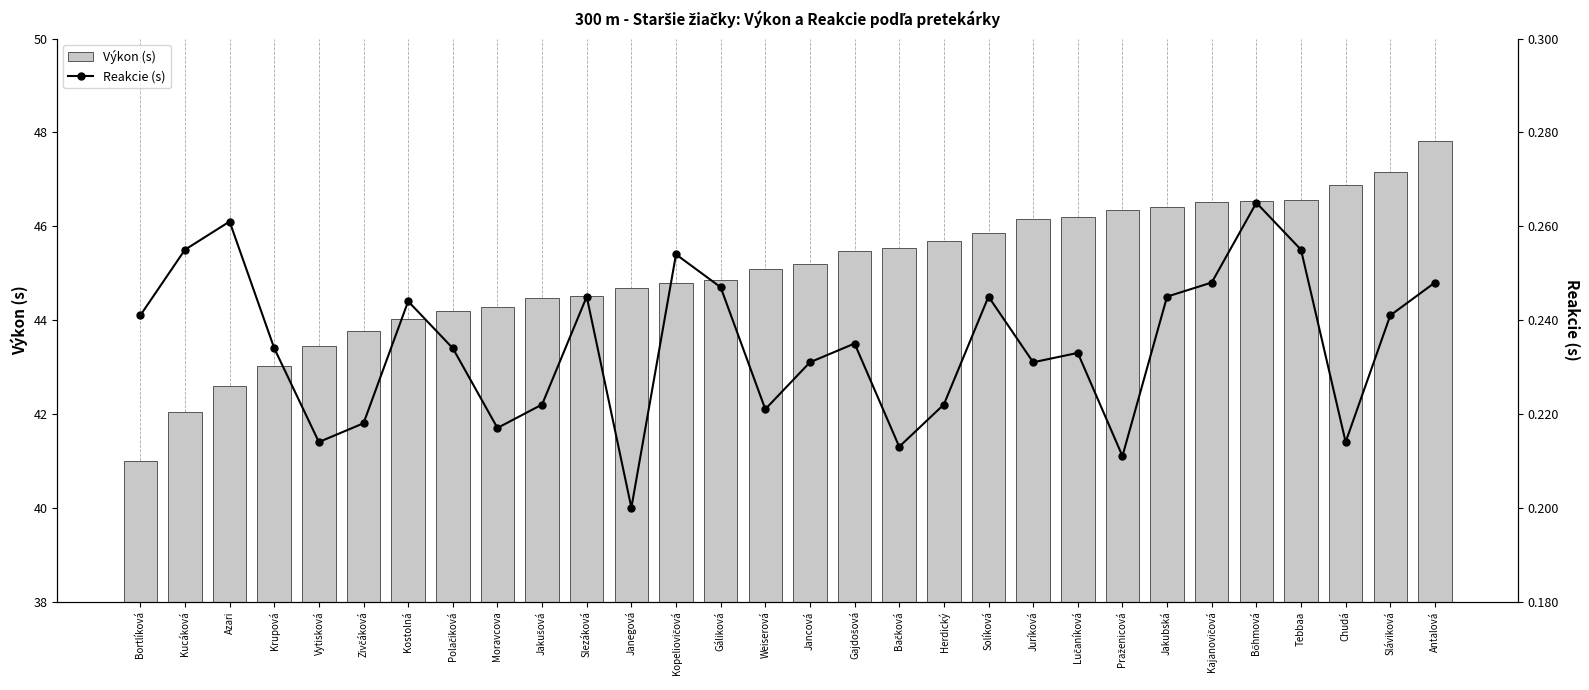

Which series has the widest spread of values?

Výkon (s)